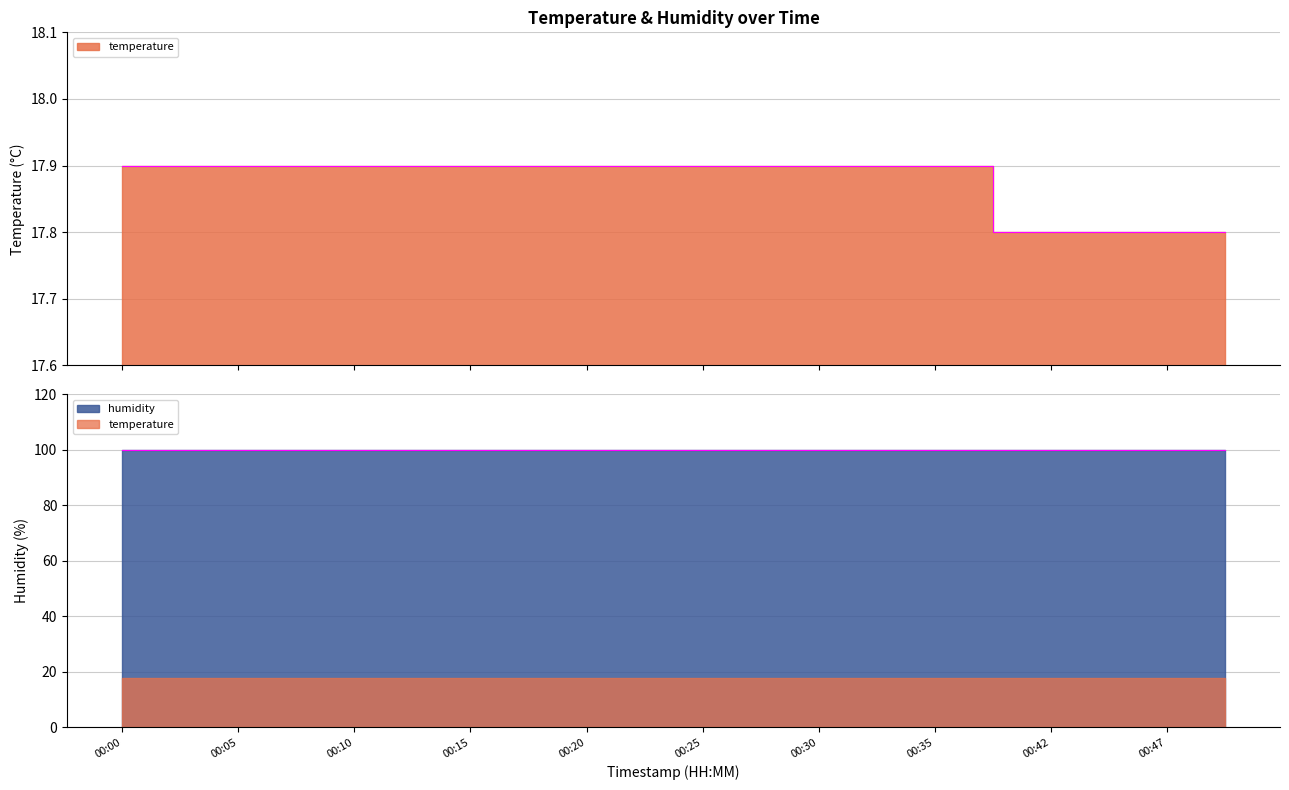

Which category has the lowest value across all series?

00:40